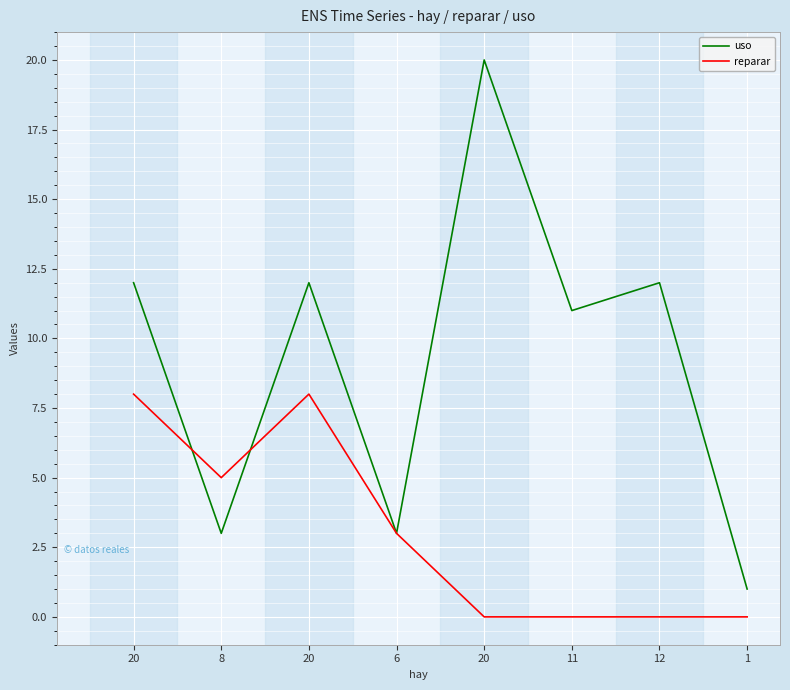

Where does the reparar series first go above 3?

20